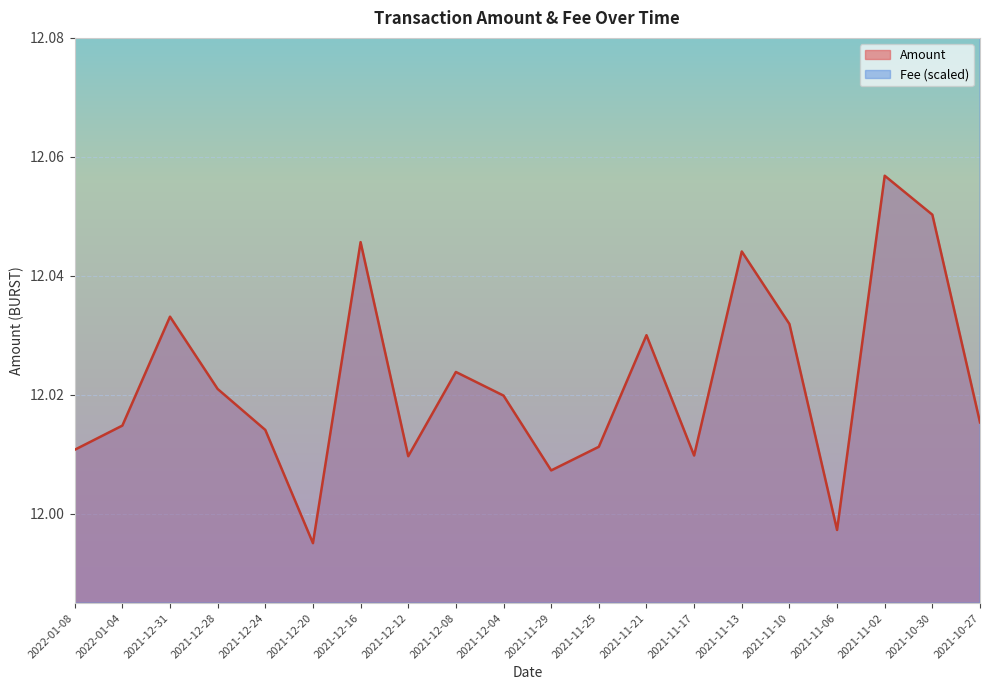

How many interior local valleys does the Amount series have?

5